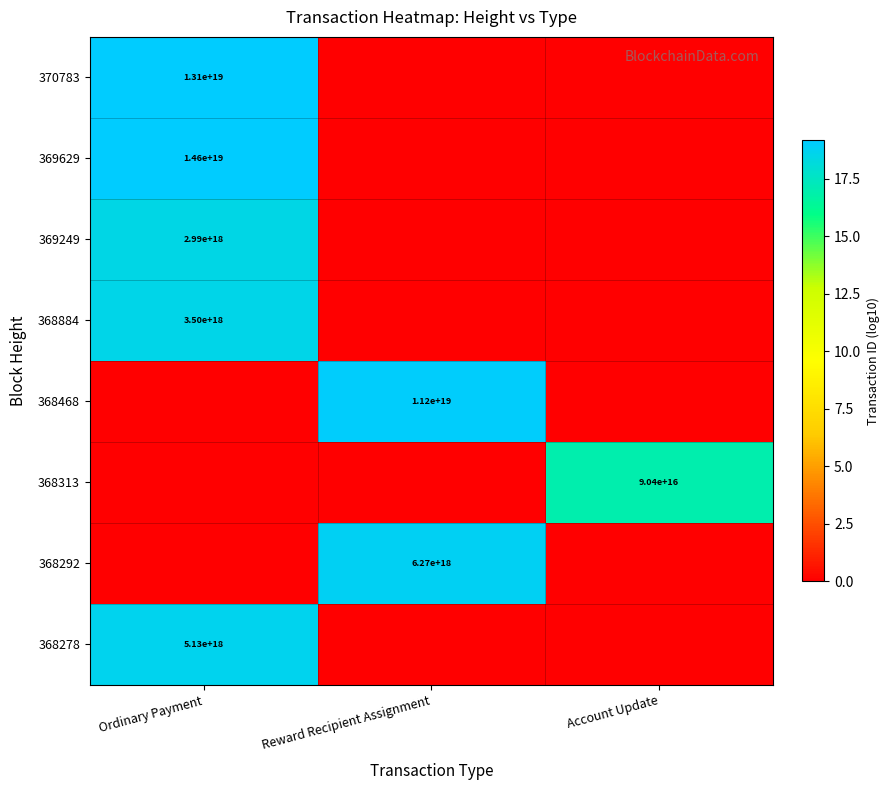

The value of 368278 at Ordinary Payment is 5130000000000000000. True or false?

True